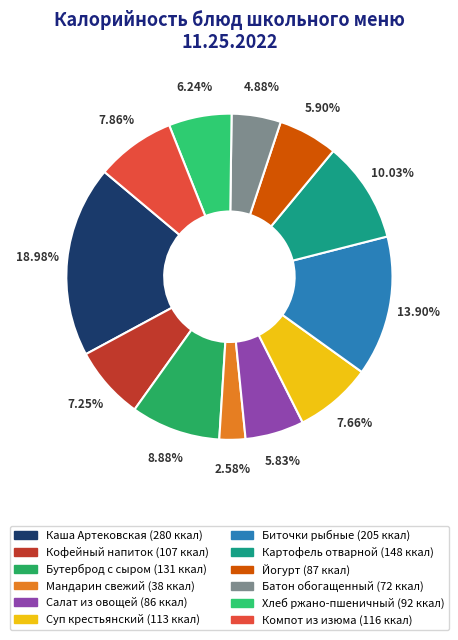

Count the number of slices in the pie.

12